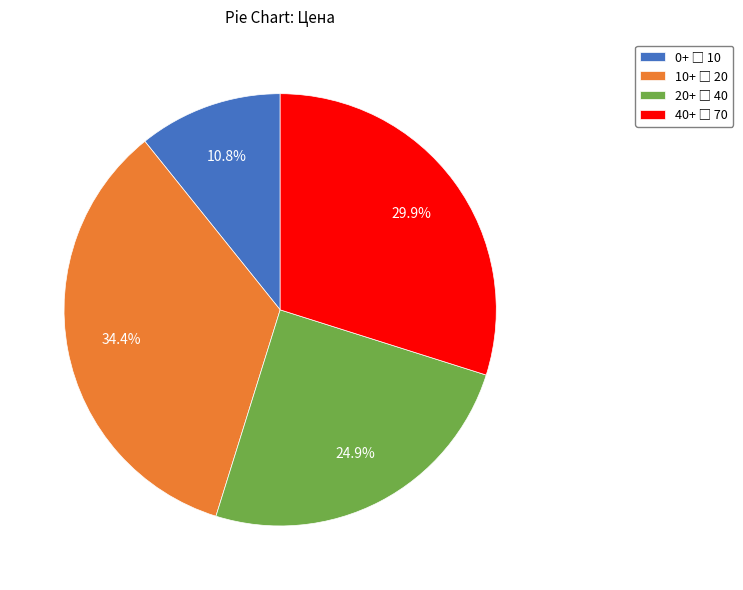

How many segments does this pie chart have?

4